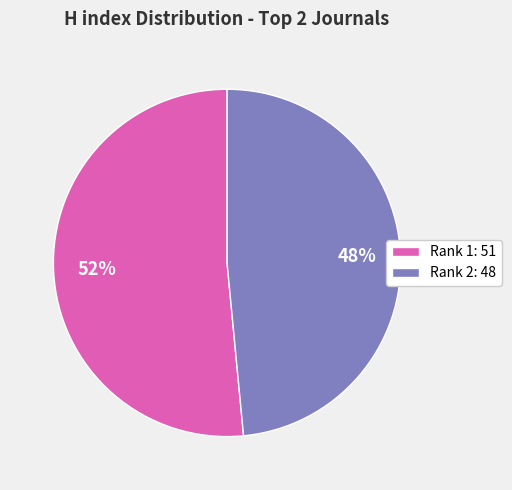

Does any single category account for the majority?

Yes